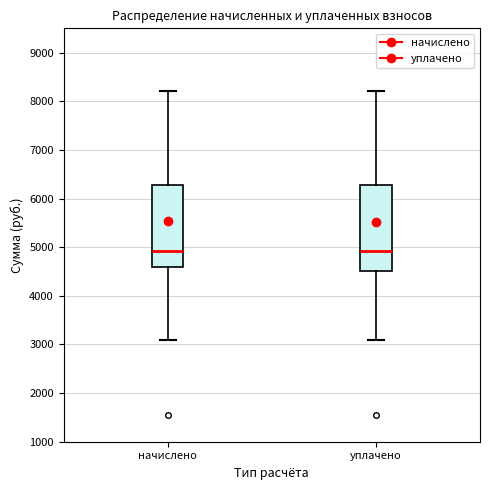

Reading left to right, transcribe this box plot: for each box, give where its median line is, the range the box spans, and where its two whiskers end, as read against the y-axis. The values are not printed on the chart, so give them approximately, as read against the axis.

начислено: median 4900, box 4600 to 6300, whiskers 3100 to 8200
уплачено: median 4900, box 4500 to 6300, whiskers 3100 to 8200